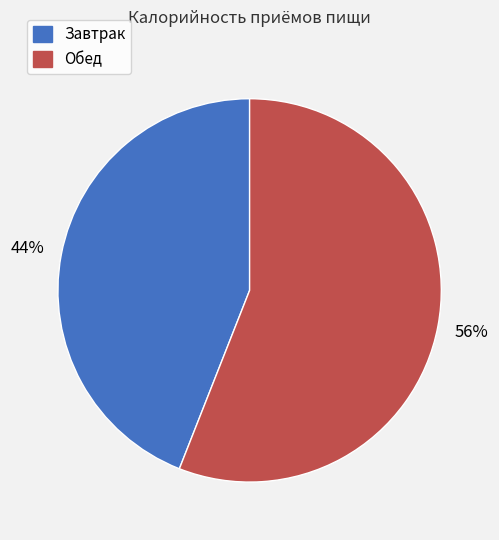

Is the sum of Обед and Завтрак greater than half?

Yes